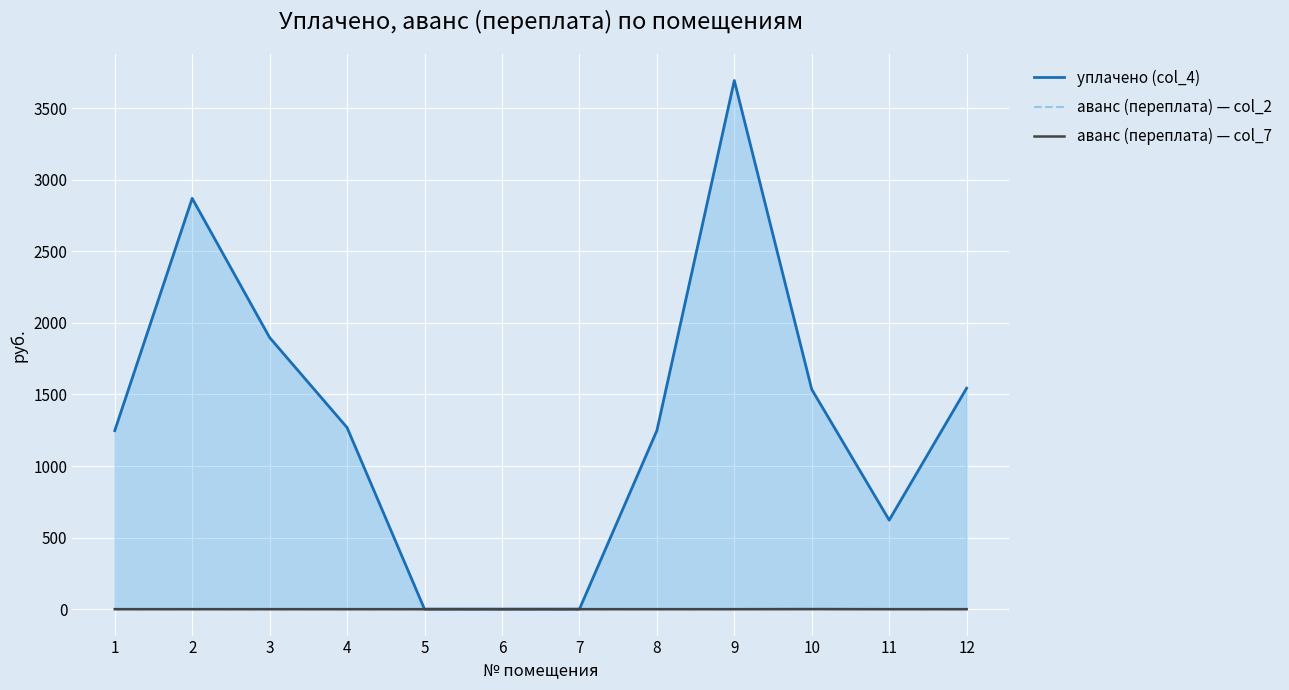

True or false: аванс (переплата) — col_2 and уплачено (col_4) intersect in this chart.

False